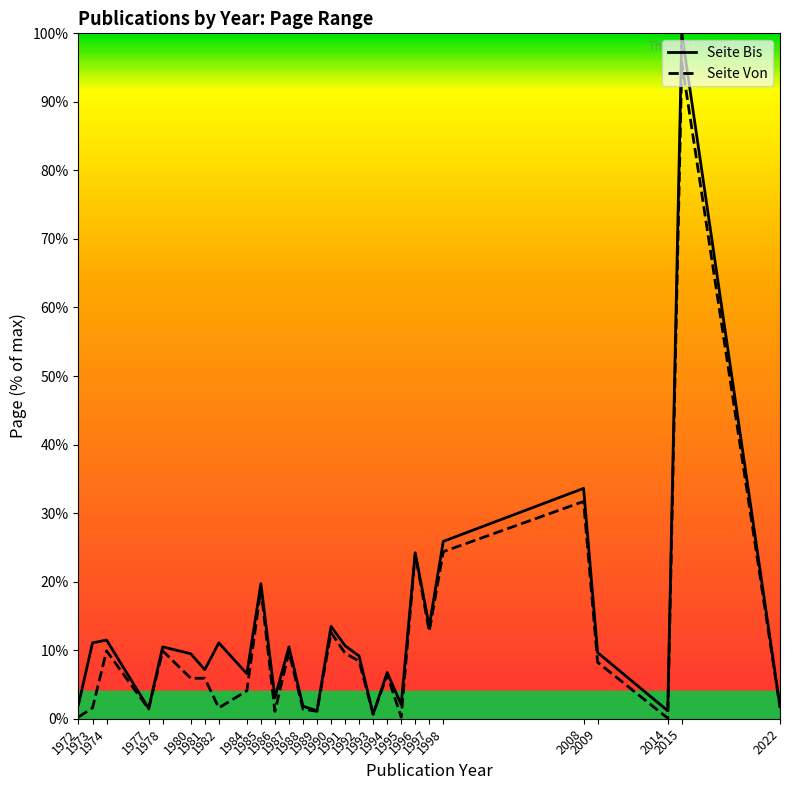

What is the total value across all series at 1980?

15.4